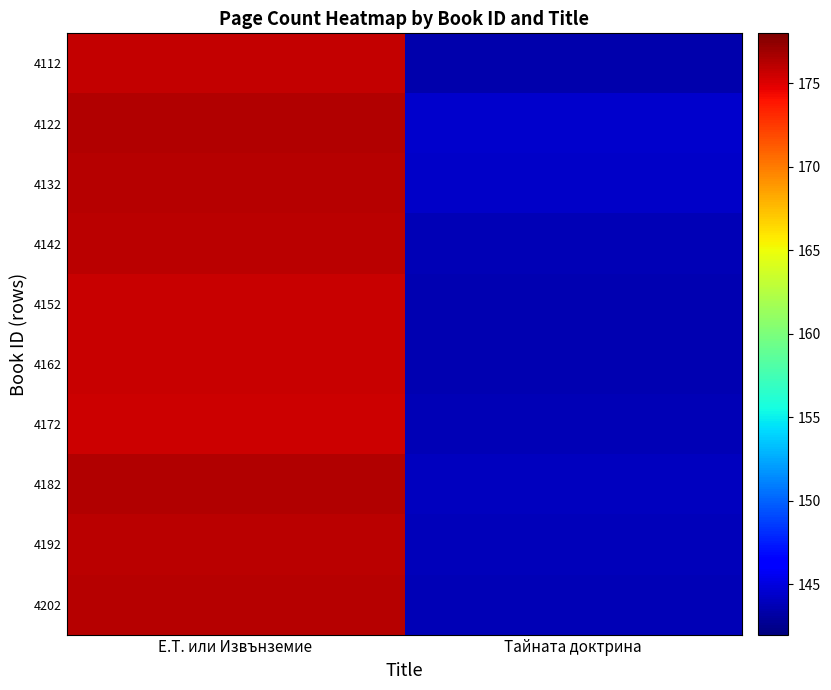

Between Е.Т. или Извънземие and Тайната доктрина, which is larger?

Е.Т. или Извънземие